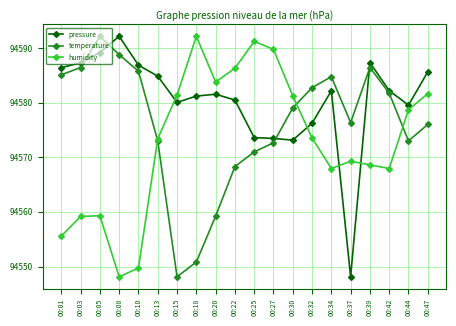

What is the value of the pressure point at the 5th from the left?

94586.8